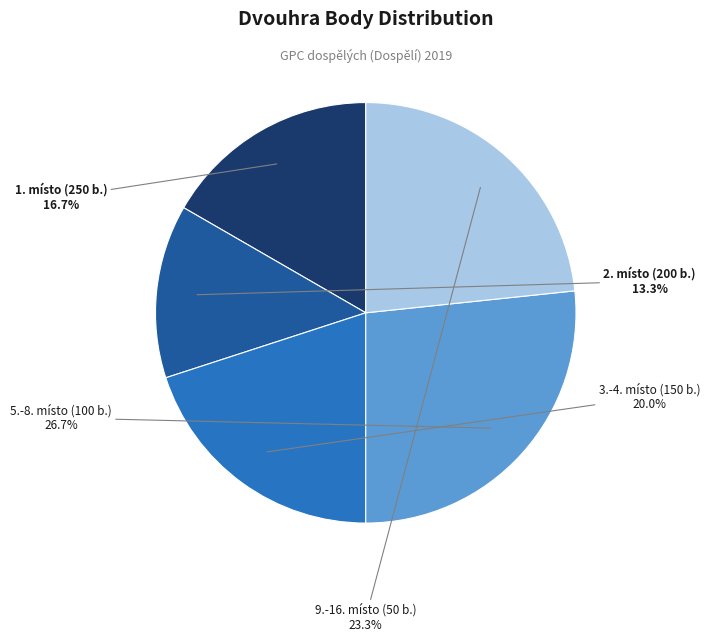

Does any single category account for the majority?

No